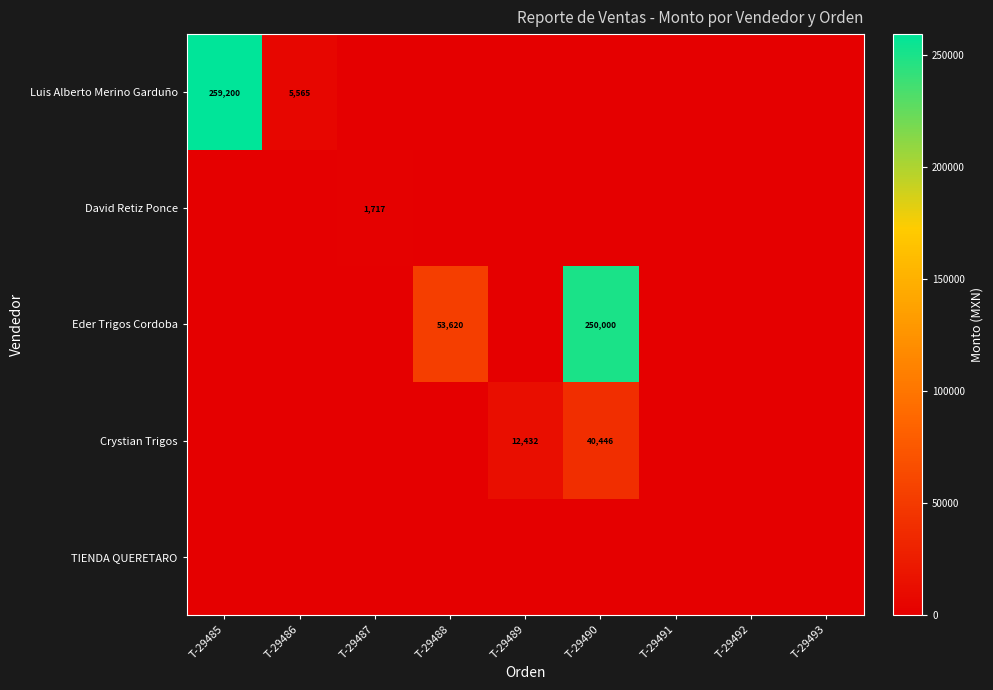

Is it true that Eder Trigos Cordoba equals 250000 at T-29490?

True